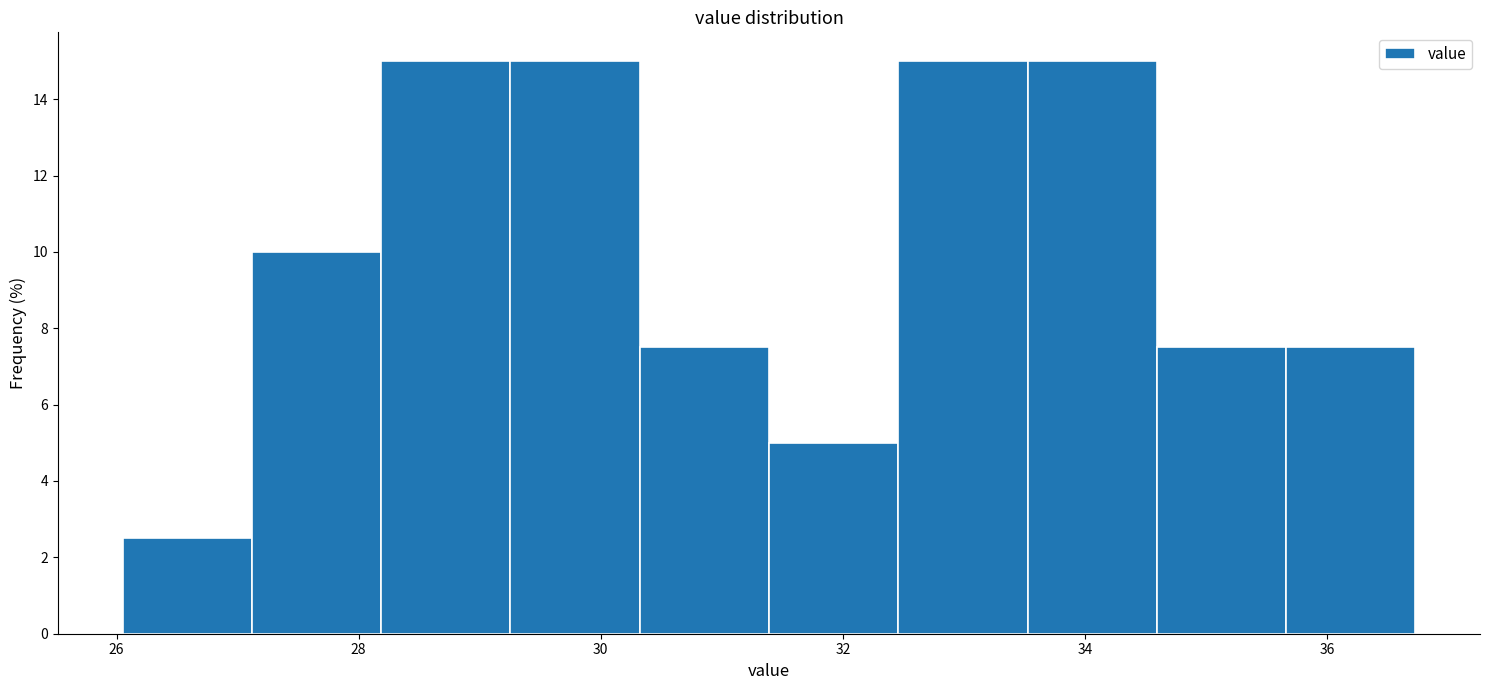

How tall is the bar that spans 32.4 to 33.6 on the x-axis? Neither the bar edges nor the heights are printed on the chart, so give them approximately, as read against the axes.

15.0